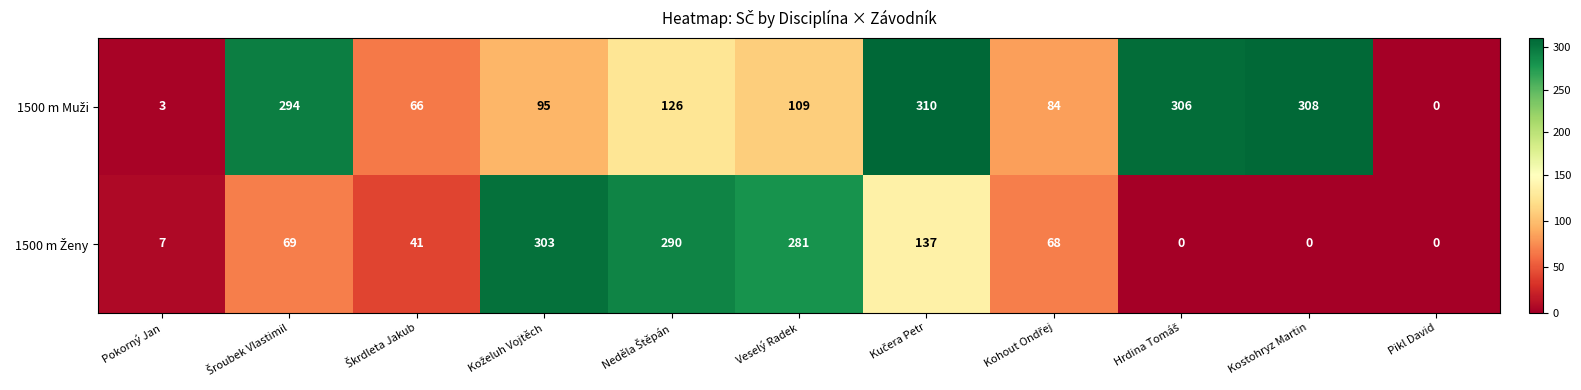

At how many categories does at least one series exceed 257?

7